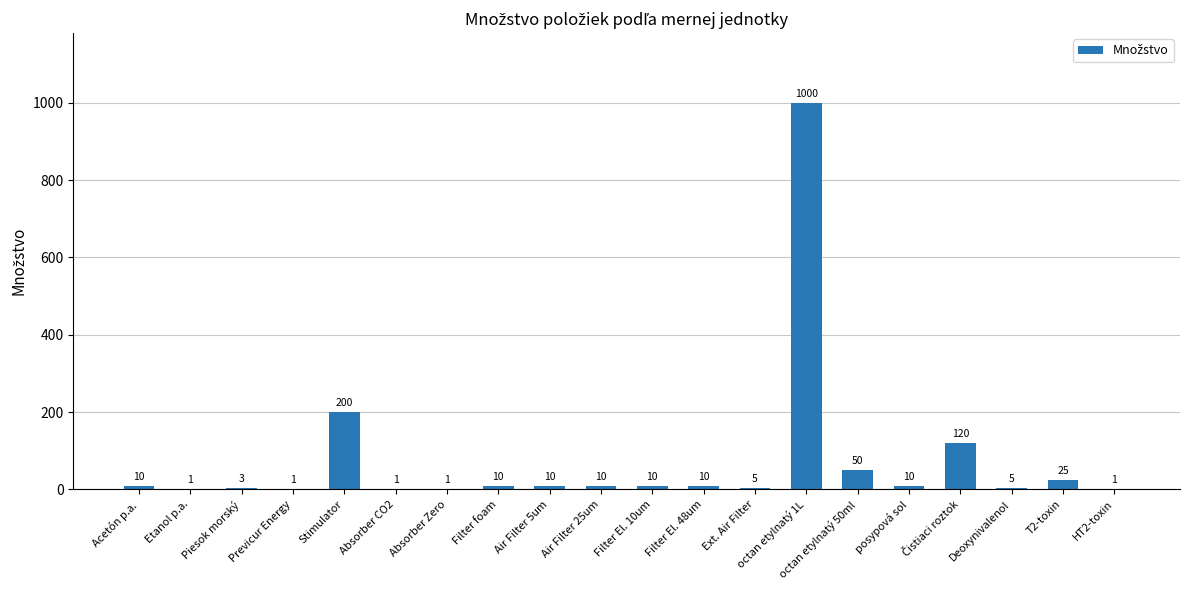

What is the sum of the values at Deoxynivalenol and Filter foam?

15